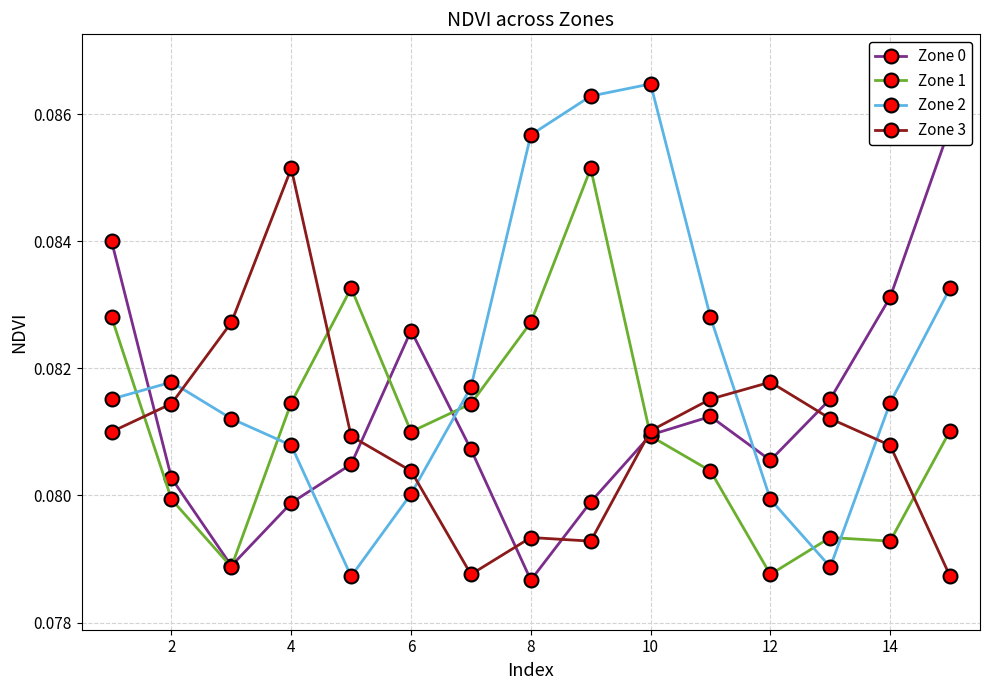

True or false: Zone 2 has more than 0 points higher than both neighbors.

True